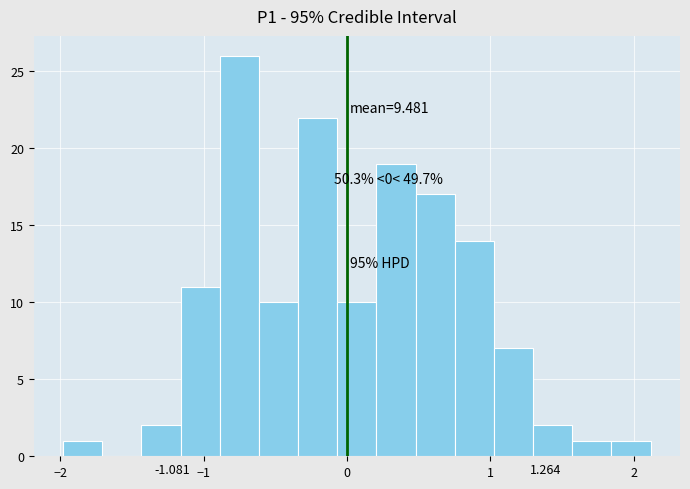

Around what value on the x-axis is the tallest bar? Give the approximate position of its centre, as read against the axis.

-0.8